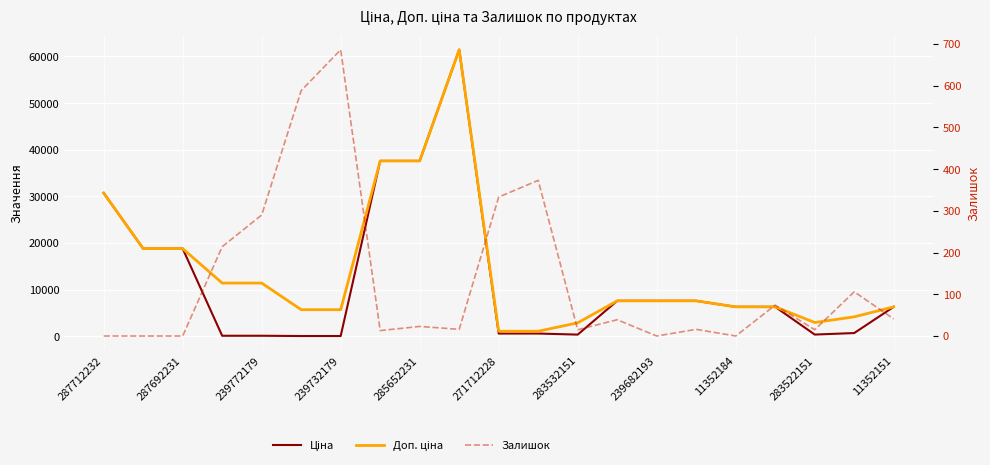

Does the chart display data point markers on the line(s)?

No